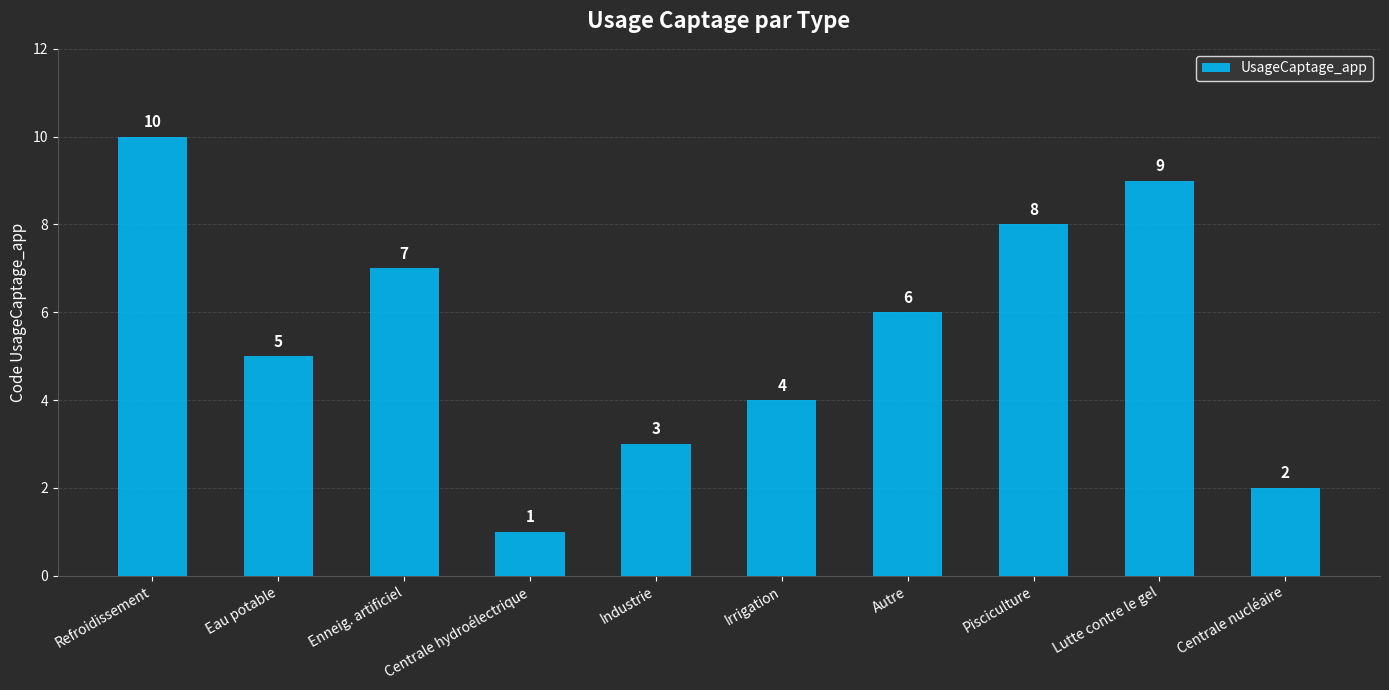

Reading right to left, transcribe all the data shown in this chart.

2	9	8	6	4	3	1	7	5	10